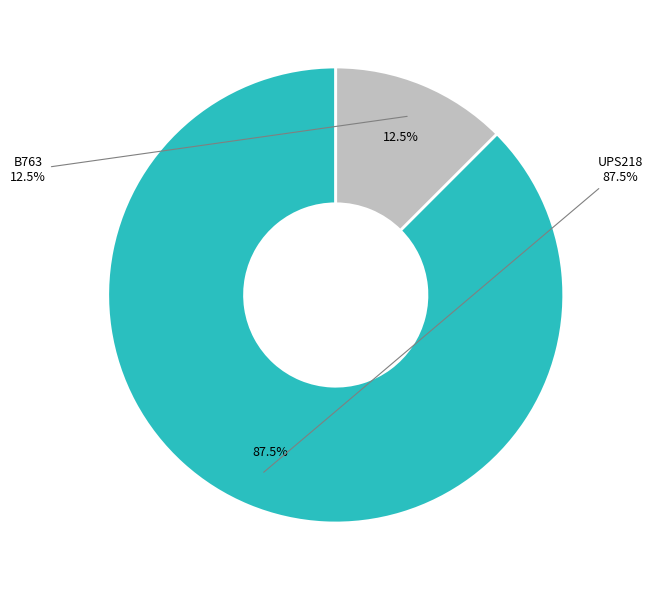

Which category accounts for the majority?

UPS218